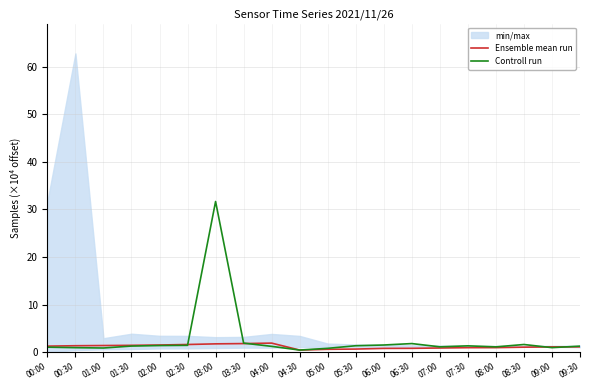

List the labels in order of Ensemble mean run value, largest first.

04:00, 03:30, 03:00, 02:30, 02:00, 01:30, 01:00, 00:30, 00:00, 09:30, 09:00, 08:30, 08:00, 07:30, 07:00, 06:30, 06:00, 05:30, 05:00, 04:30